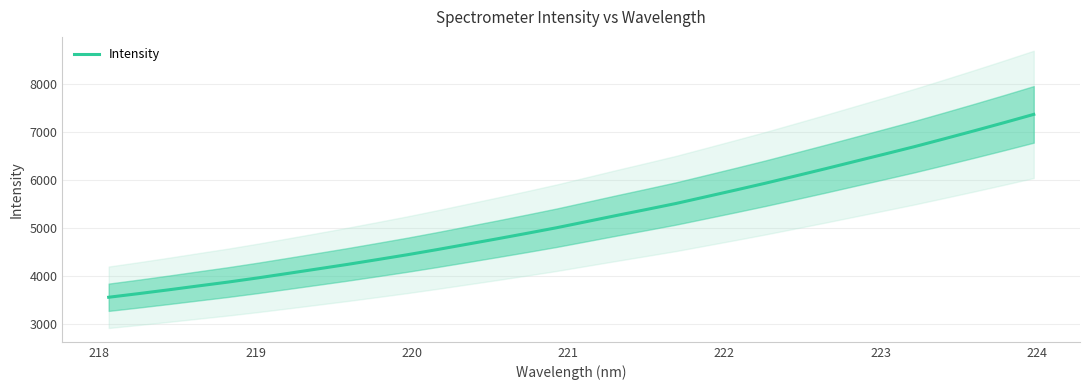

What is the maximum value for Intensity?

7357.9